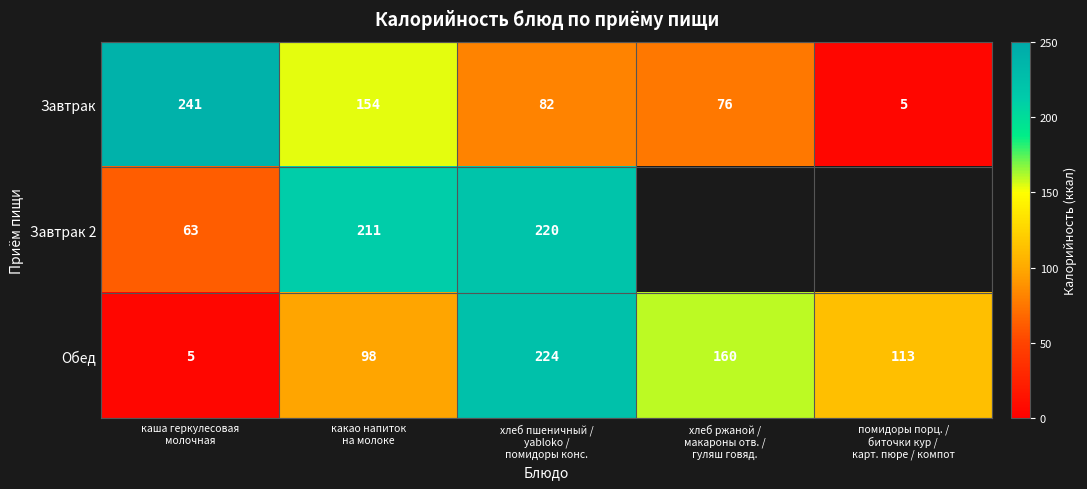

What is the maximum value for Обед?

224